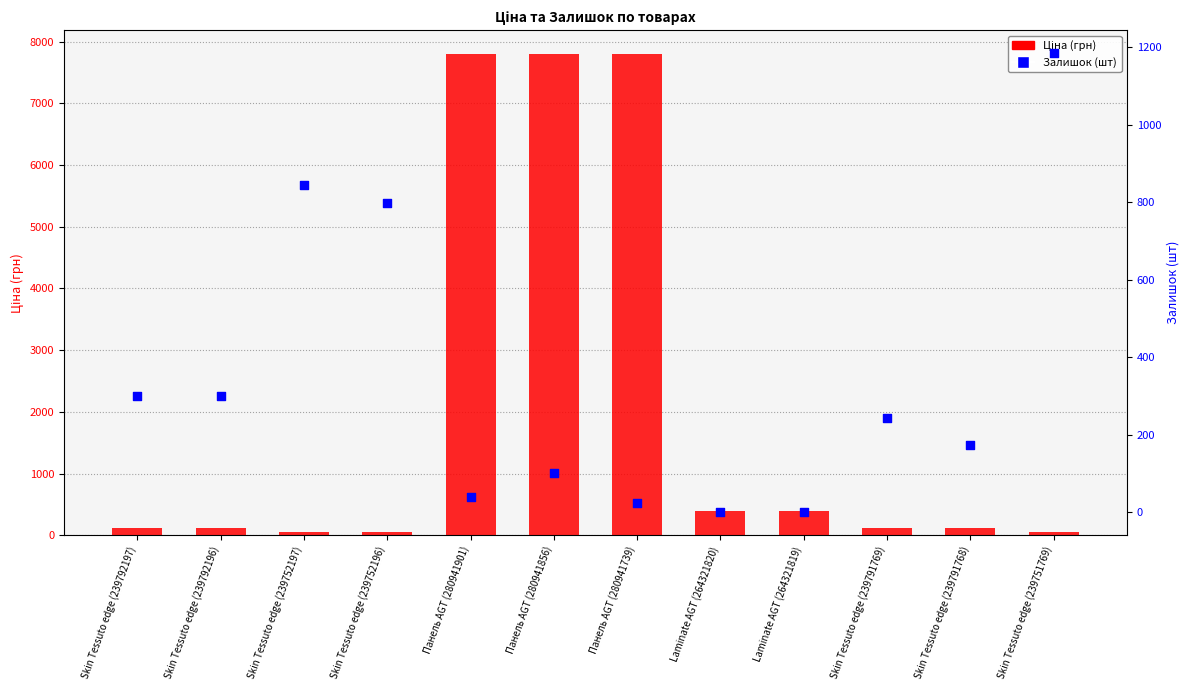

Which series reaches the minimum Y coordinate?

Залишок